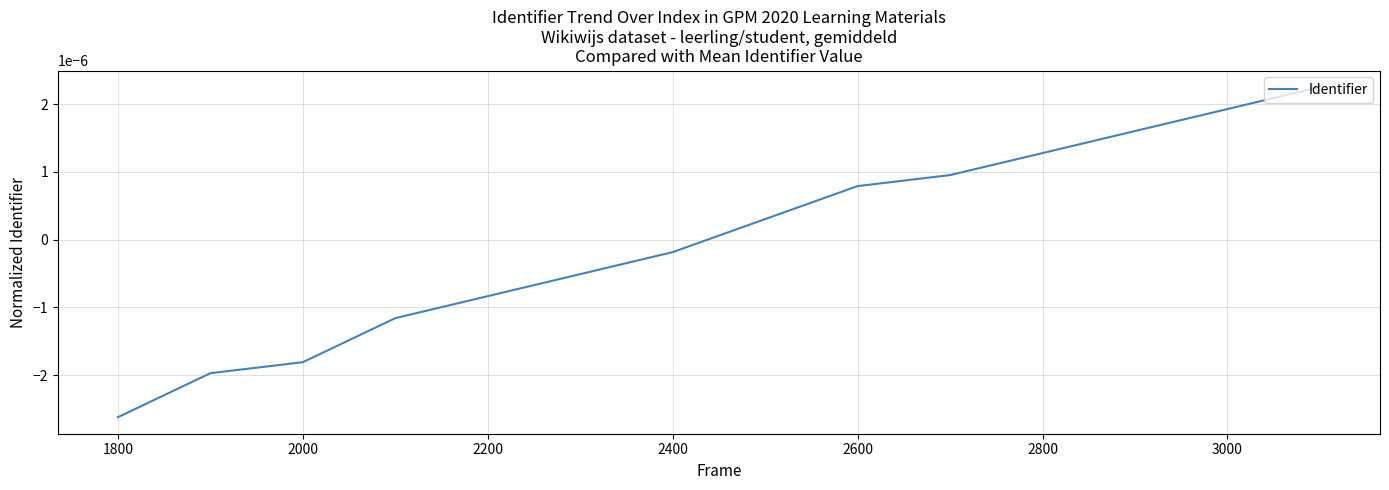

Which category has the lowest value across all series?

1800